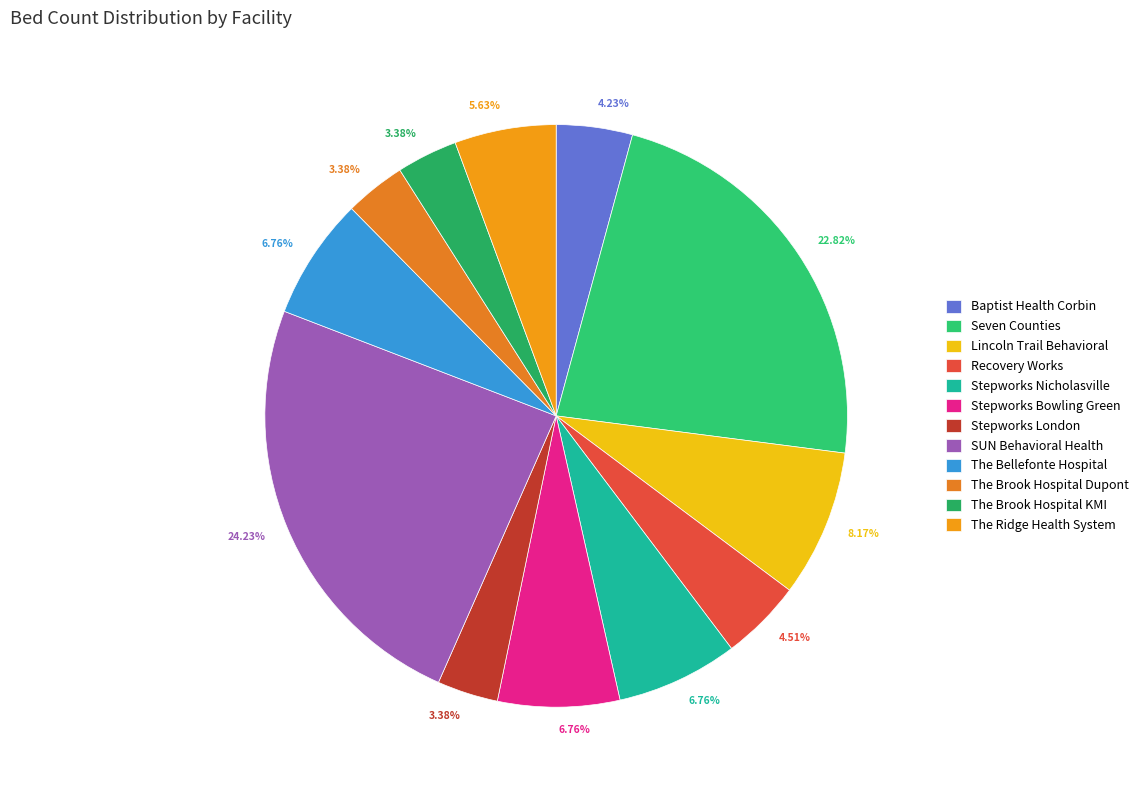

How many segments does this pie chart have?

12